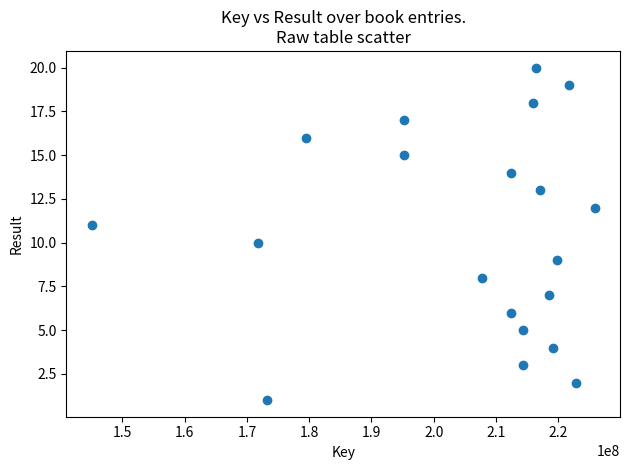

What is the range of Y values (max minus min)?

19